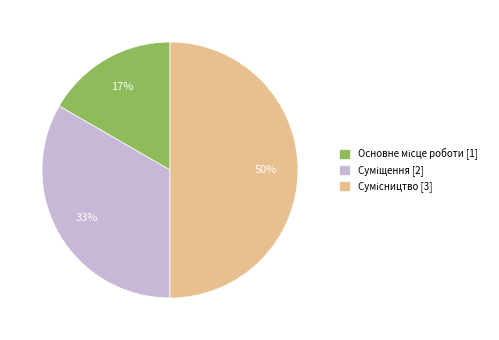

To the nearest percent, what is the average slice percentage?

33%